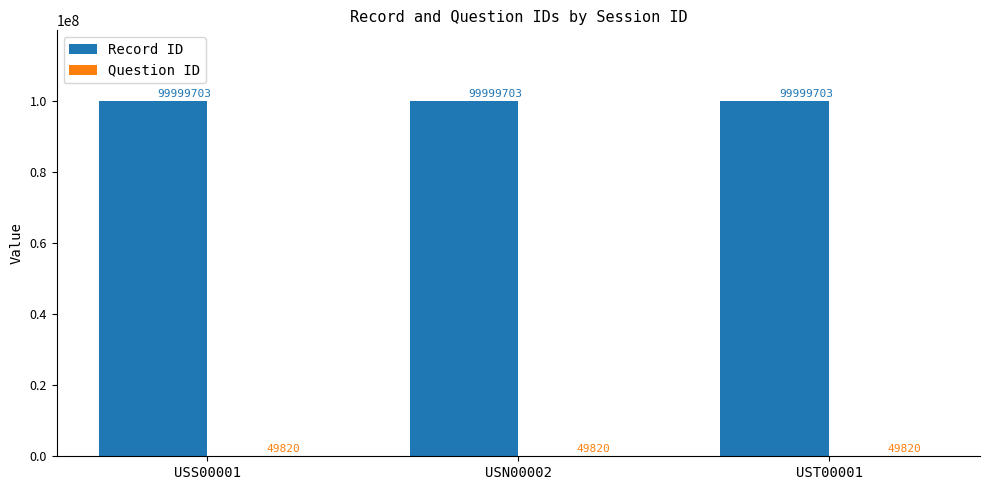

What is the total value across all series at USN00002?

100049523